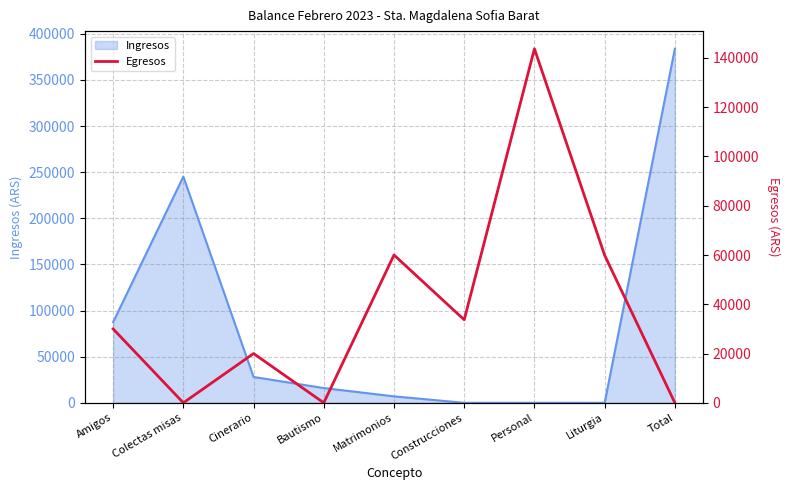

True or false: the data shows 235475 at Personal.

False